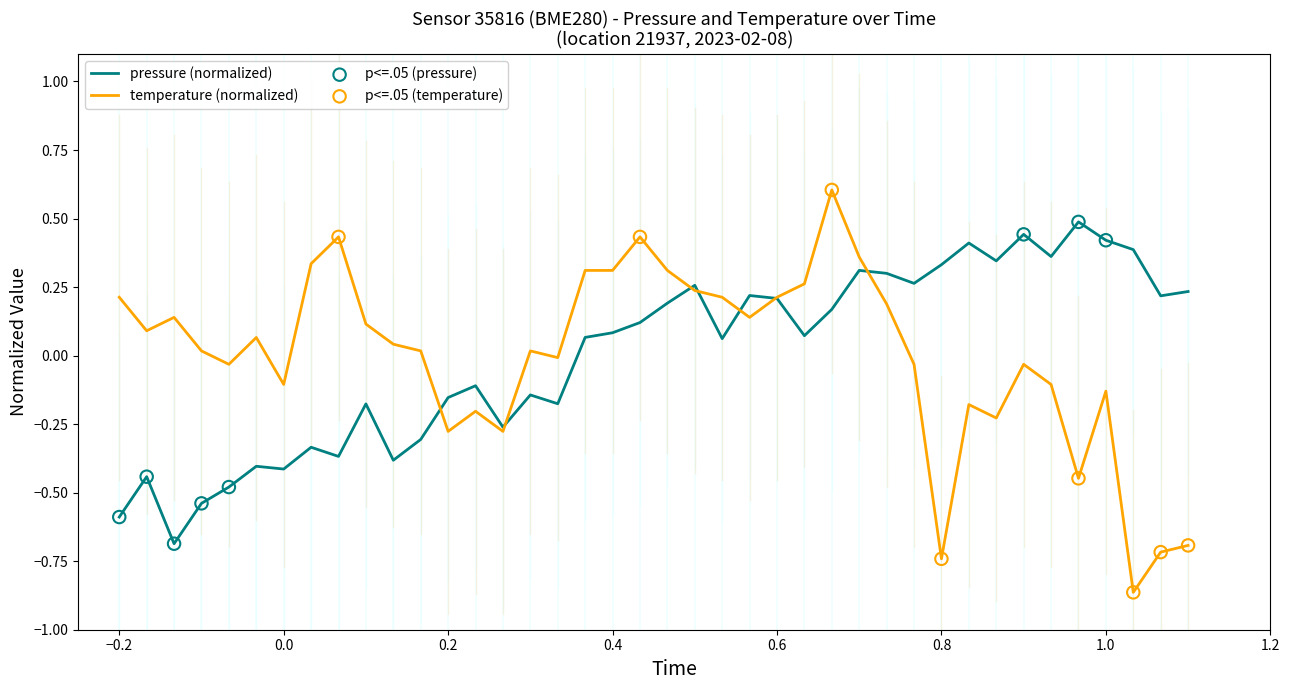

Which series has the largest range (max minus min)?

temperature (normalized)